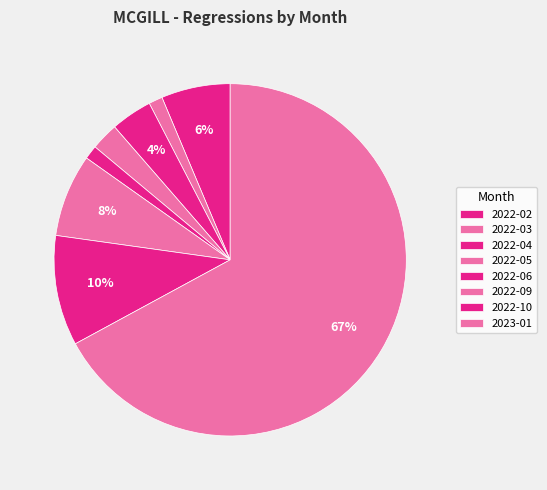

How many slices are in this pie chart?

8